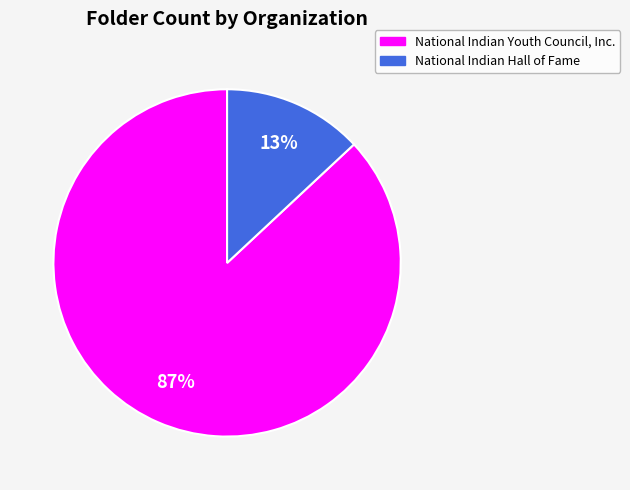

True or false: National Indian Youth Council, Inc. accounts for 87% of the total.

True